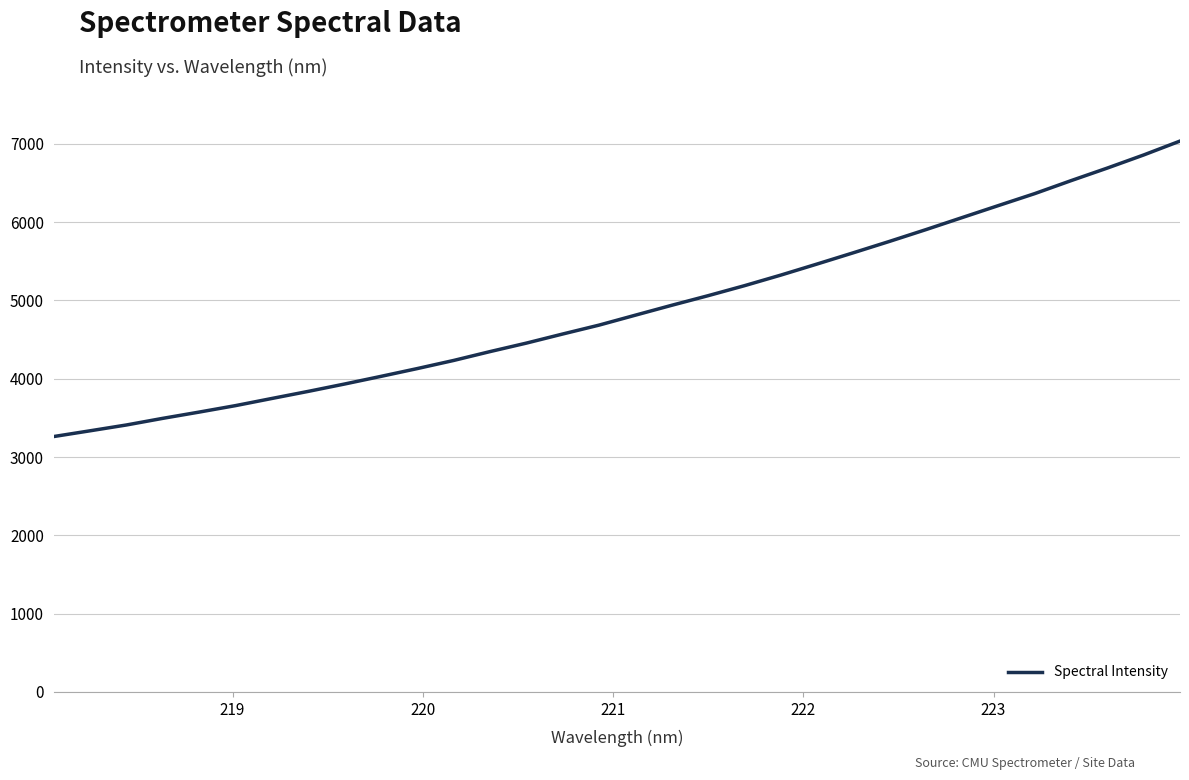

What is the difference between the maximum and minimum values?

3773.2